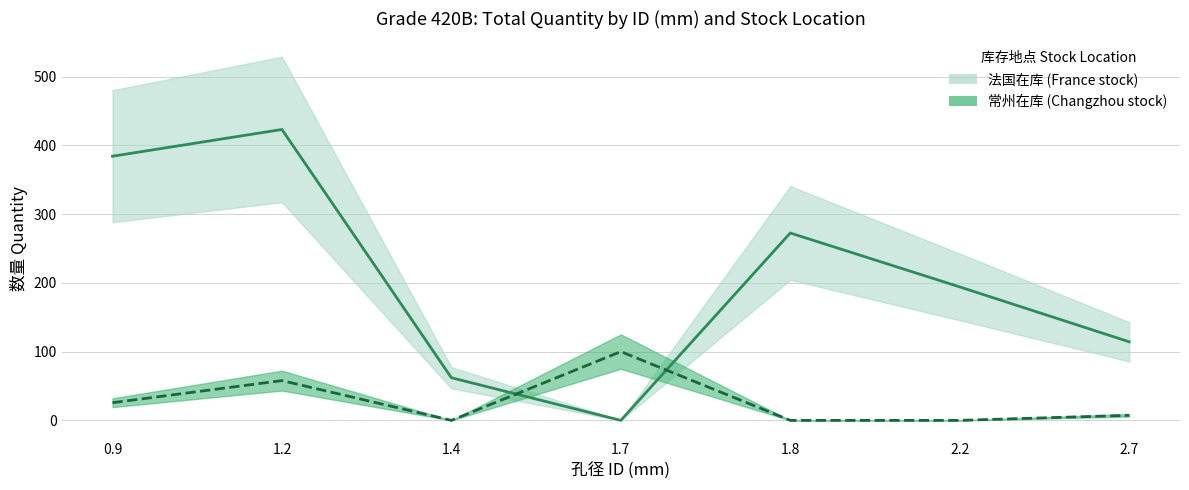

Reading left to right, list all the values displayed in this chart.

法国在库: 384.4	423.3	62.0	0.0	272.7	194.2	114.4
常州在库: 25.7	57.9	0.0	100.1	0.0	0.0	7.4